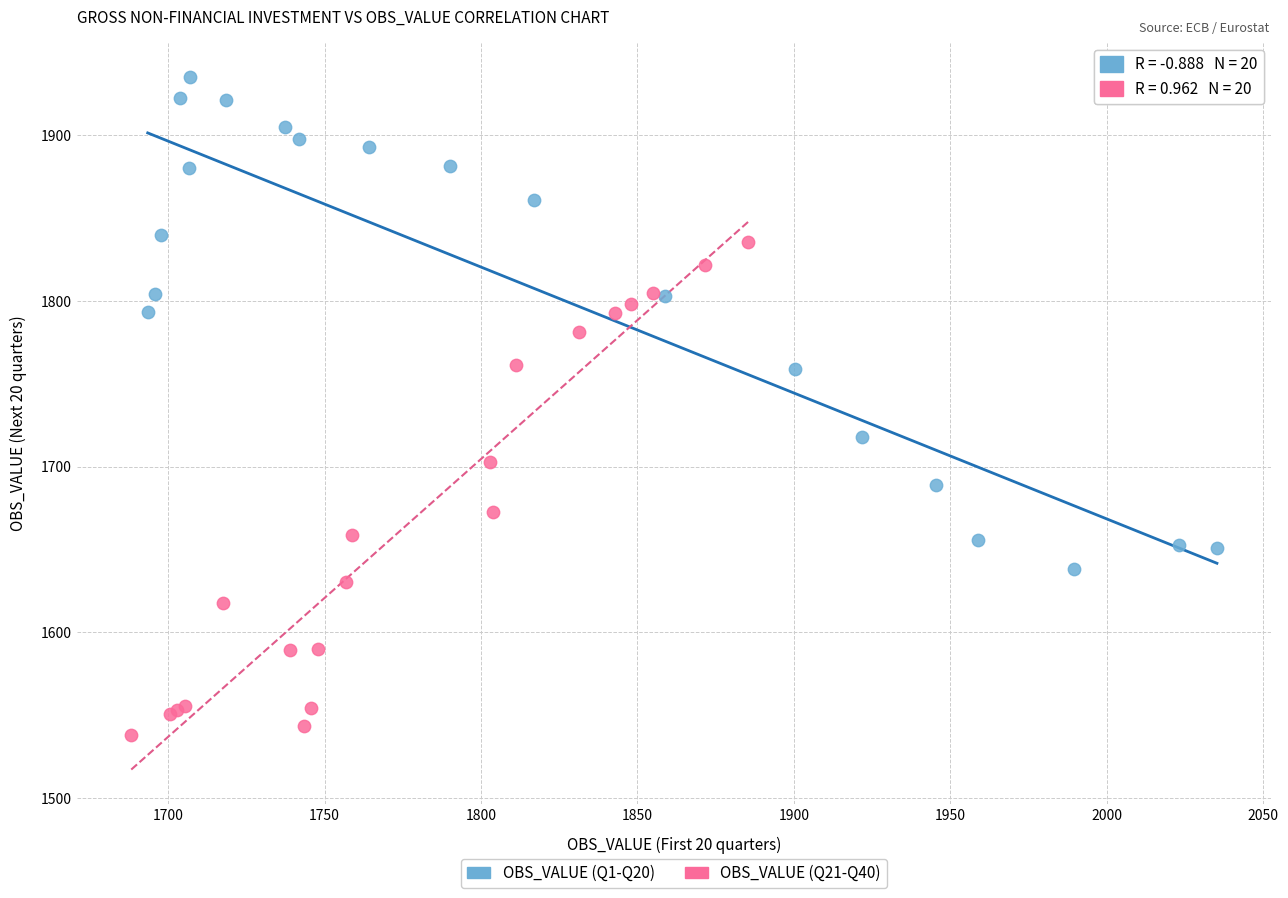

Which series contains the highest Y value?

OBS_VALUE (Q1-Q20)